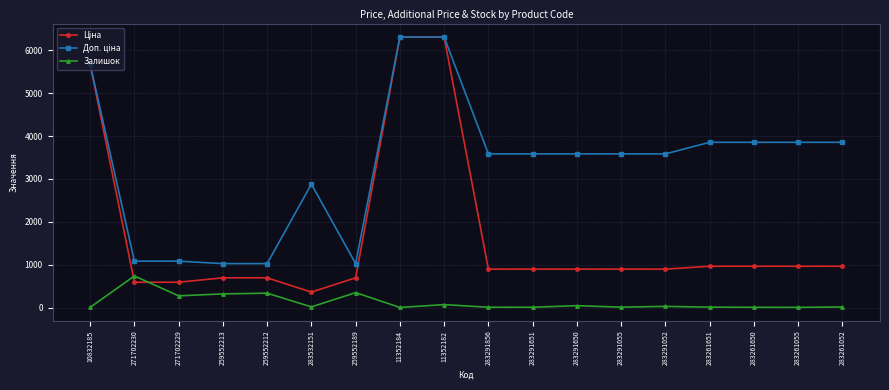

What is the value of the Залишок point at the 13th from the left?

9.0